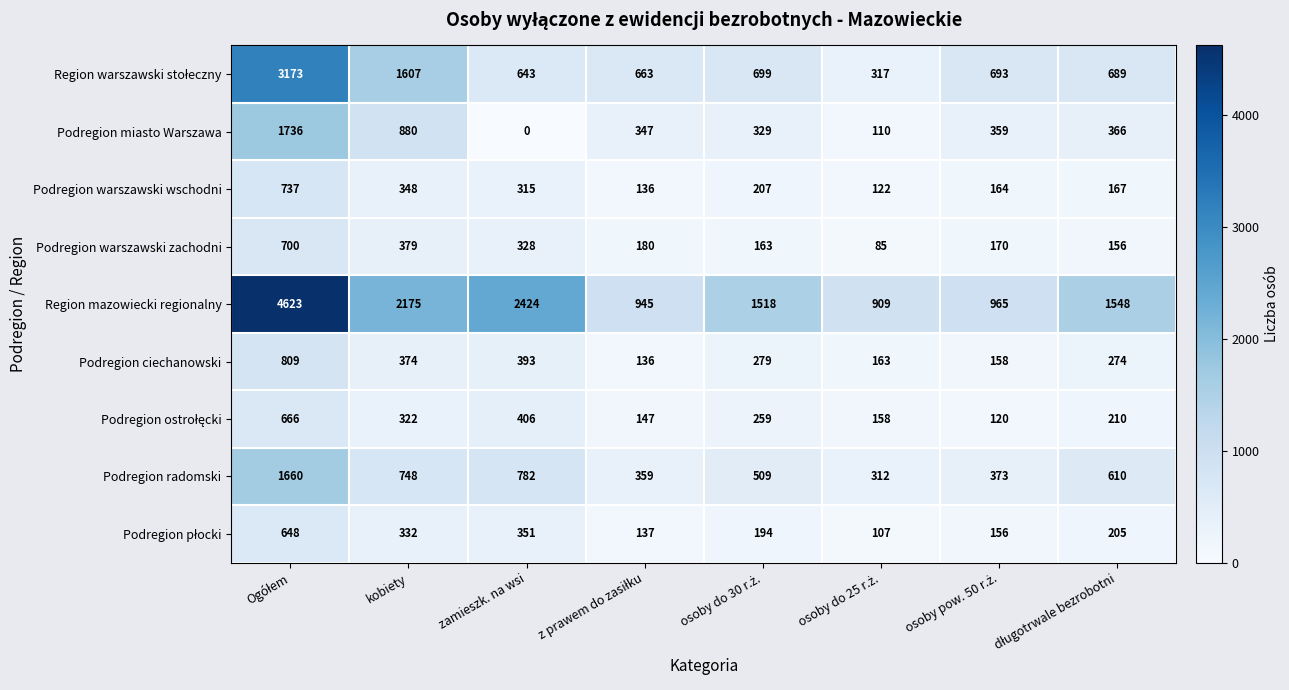

Which series has the widest spread of values?

Region mazowiecki regionalny